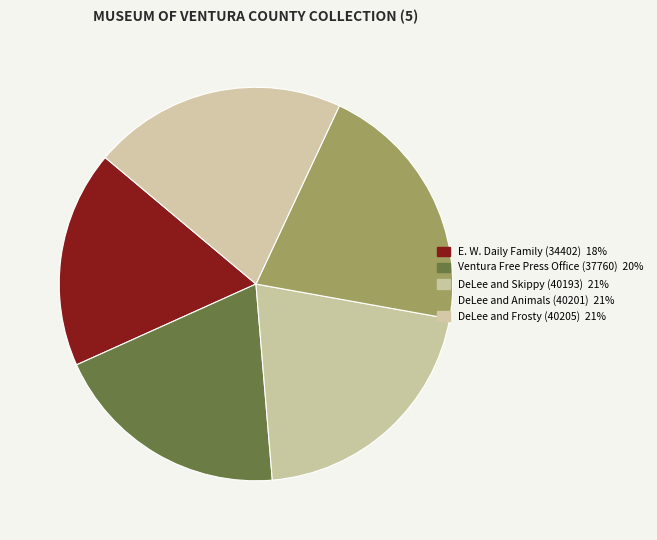

How many slices are in this pie chart?

5